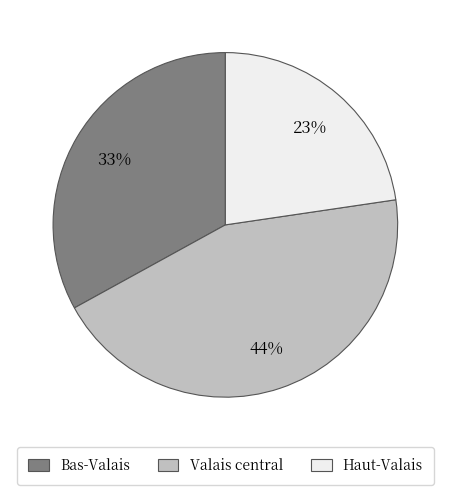

What is the largest slice in the pie chart?

Valais central